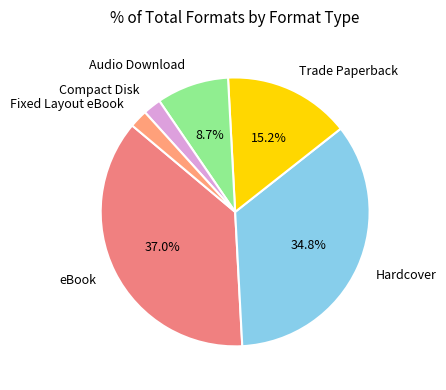

What percentage is the Trade Paperback slice, to the nearest percent?

15%